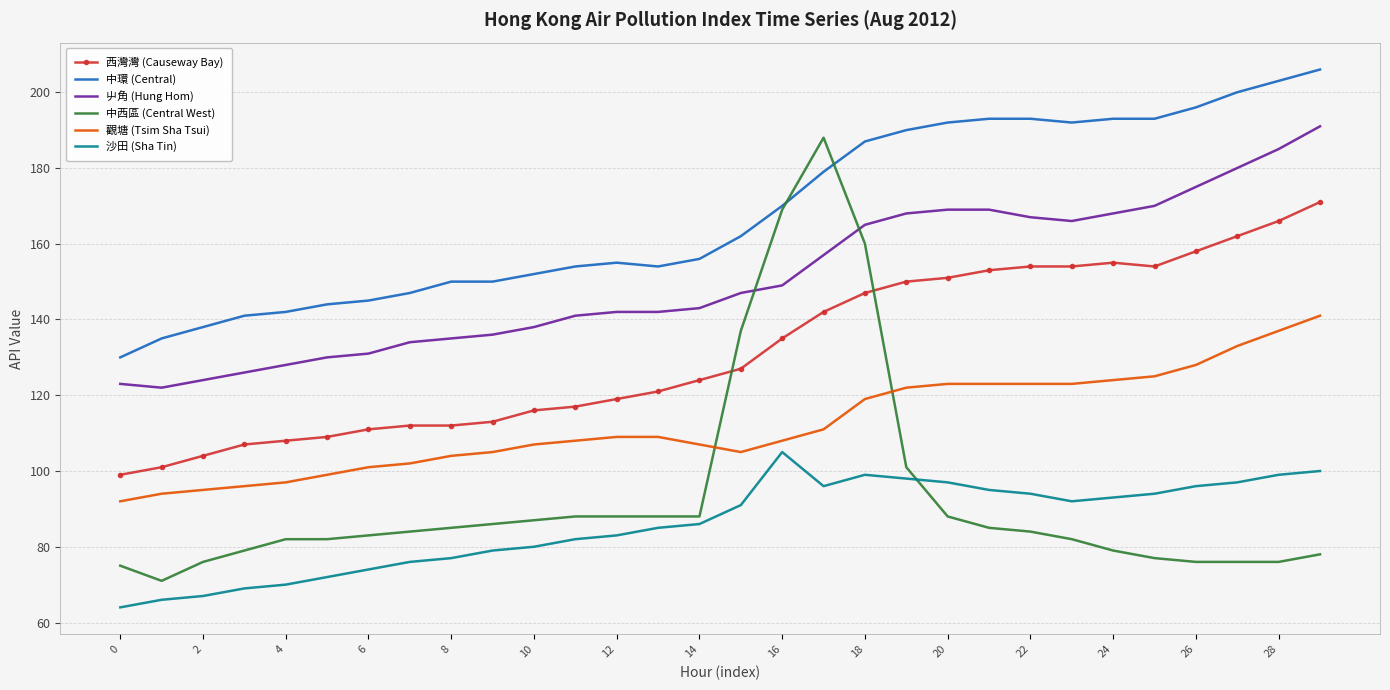

Which series has the largest total across all categories?

中環 (Central)